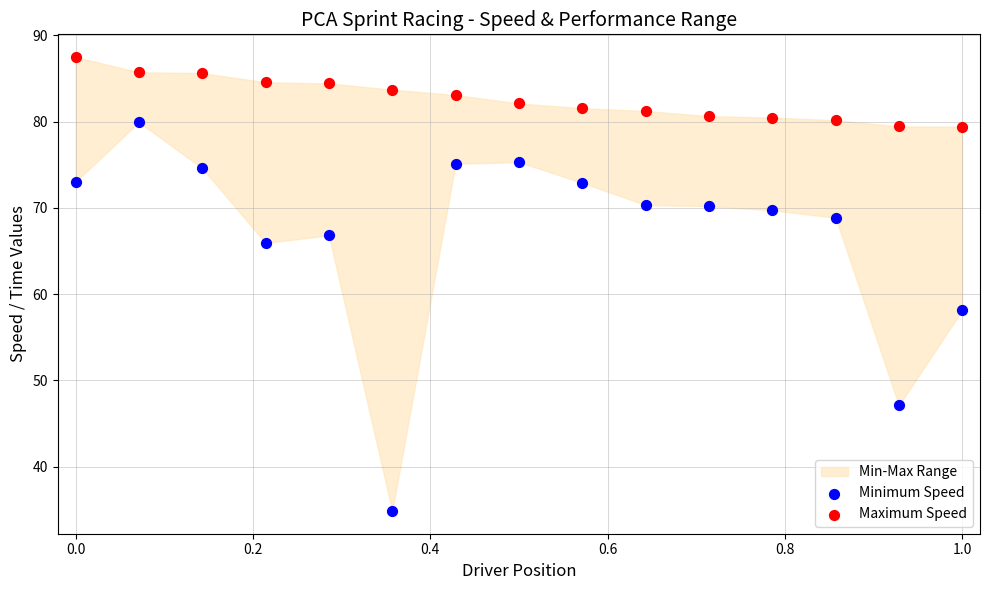

Which series has the largest Y range (max minus min)?

Minimum Speed